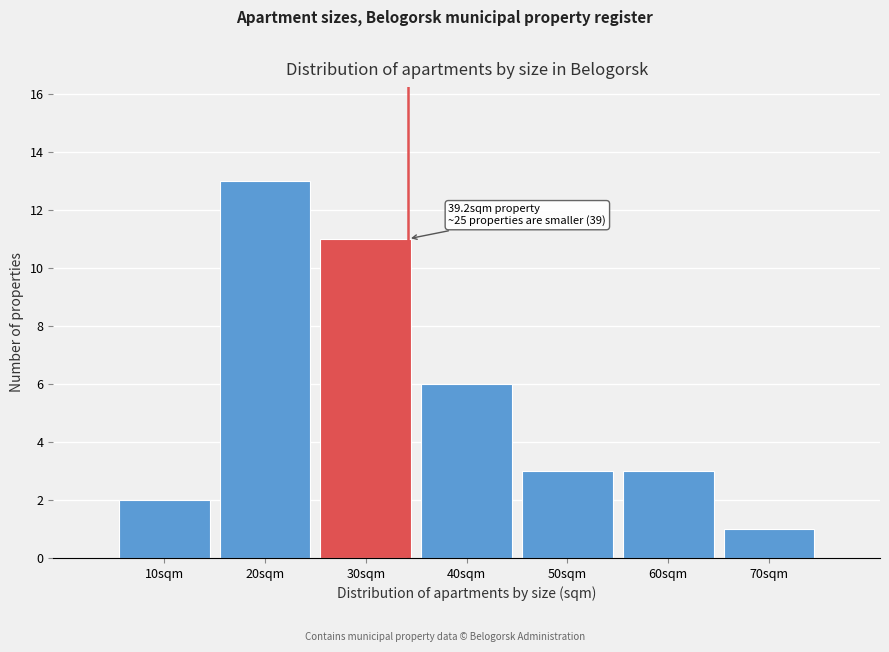

Reading right to left, list all the values displayed in this chart.

1	3	3	6	11	13	2